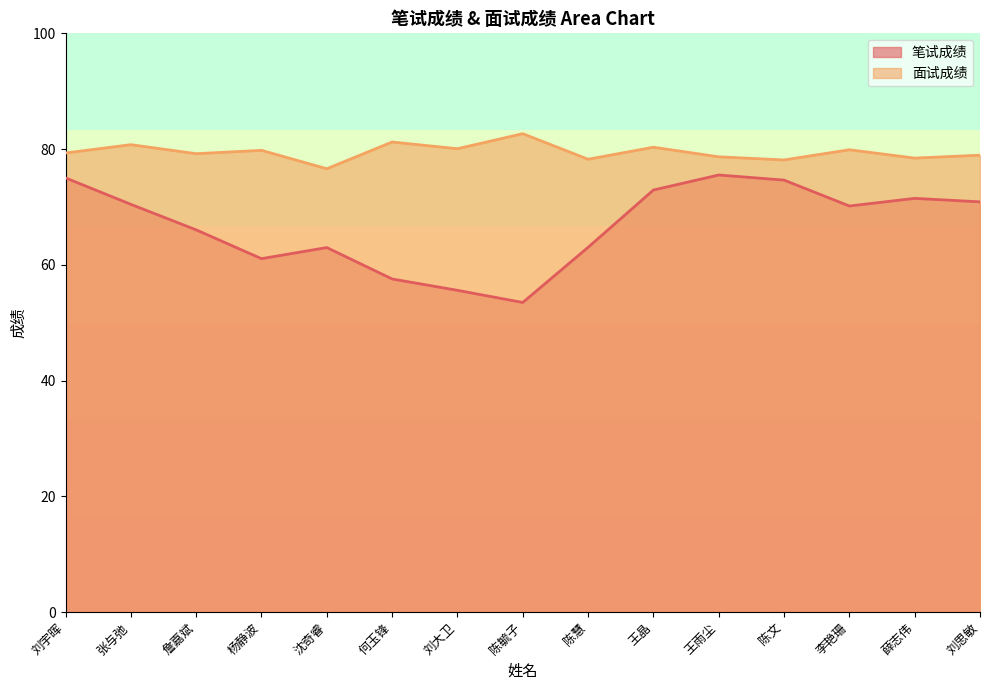

True or false: 面试成绩 has a value of 82.7 at 陈毓子.

True